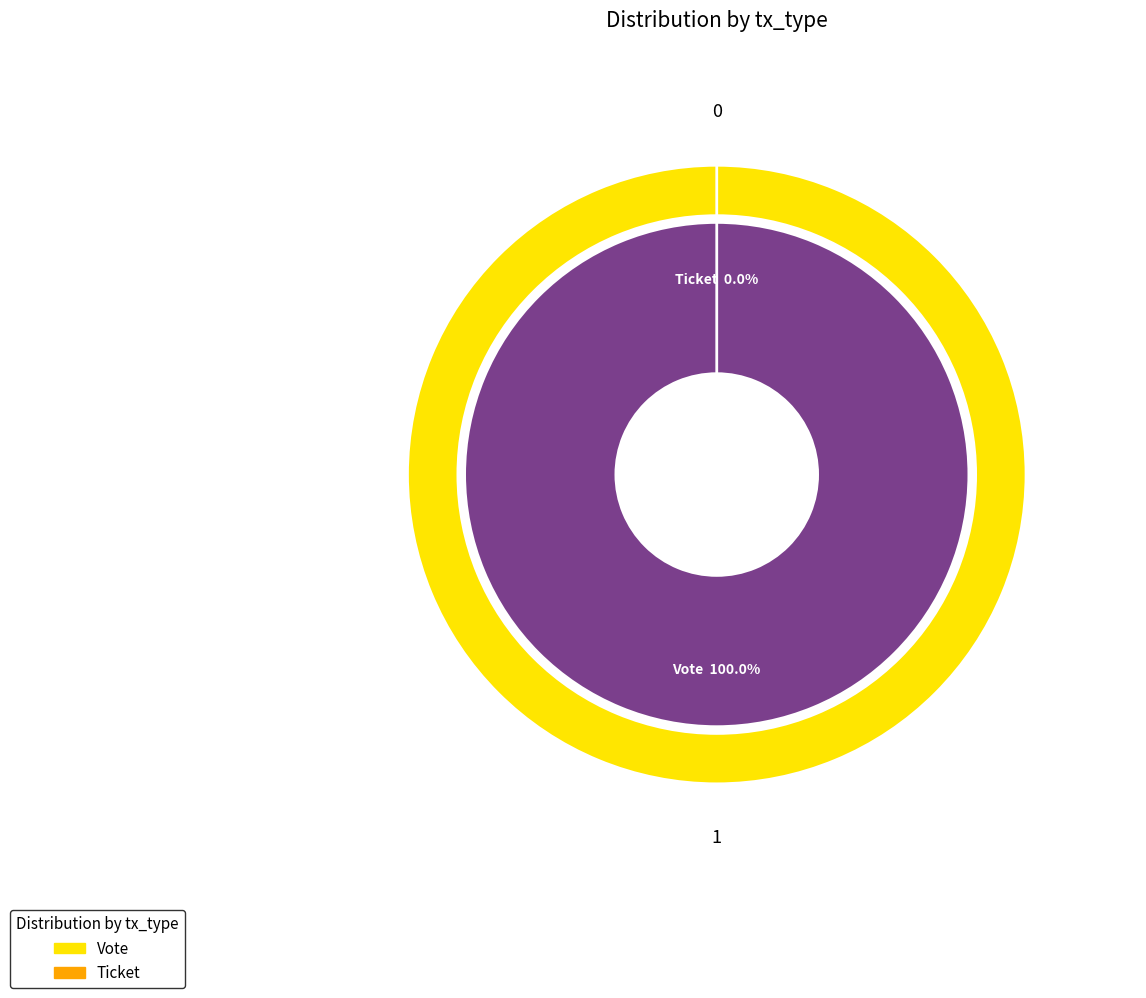

Rank the categories by value from lowest to highest.

Ticket, Vote